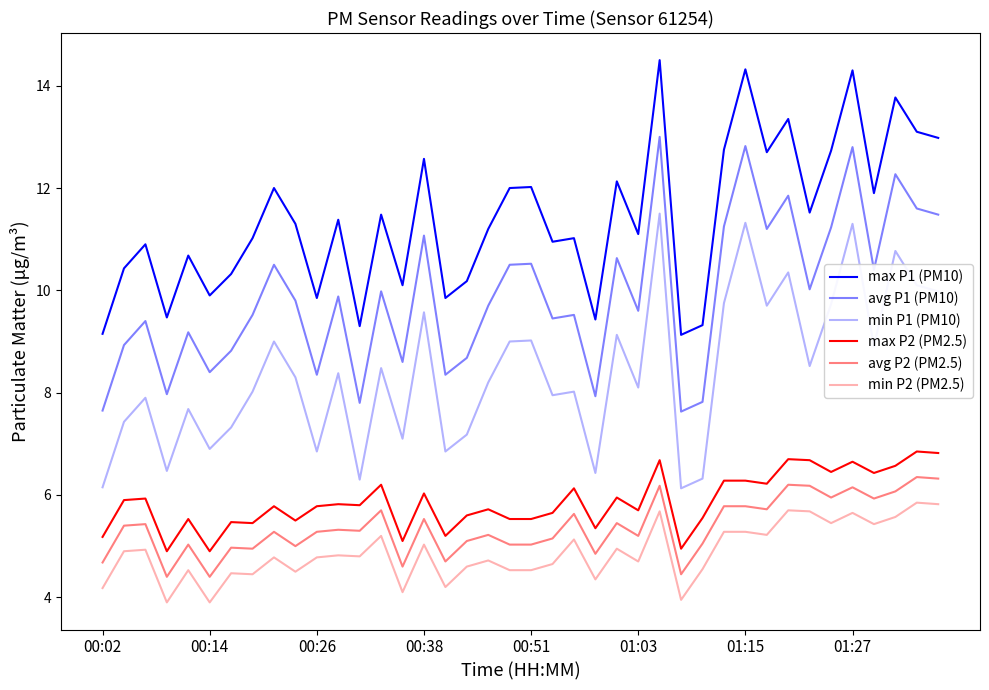

Reading left to right, list all the values displayed in this chart.

max P1 (PM10): 9.2	10.4	10.9	9.5	10.7	9.9	10.3	11.0	12.0	11.3	9.8	11.4	9.3	11.5	10.1	12.6	9.8	10.2	11.2	12.0	12.0	10.9	11.0	9.4	12.1	11.1	14.5	9.1	9.3	12.8	14.3	12.7	13.3	11.5	12.7	14.3	11.9	13.8	13.1	13.0
avg P1 (PM10): 7.7	8.9	9.4	8.0	9.2	8.4	8.8	9.5	10.5	9.8	8.3	9.9	7.8	10.0	8.6	11.1	8.3	8.7	9.7	10.5	10.5	9.4	9.5	7.9	10.6	9.6	13.0	7.6	7.8	11.2	12.8	11.2	11.8	10.0	11.2	12.8	10.4	12.3	11.6	11.5
min P1 (PM10): 6.2	7.4	7.9	6.5	7.7	6.9	7.3	8.0	9.0	8.3	6.8	8.4	6.3	8.5	7.1	9.6	6.8	7.2	8.2	9.0	9.0	7.9	8.0	6.4	9.1	8.1	11.5	6.1	6.3	9.8	11.3	9.7	10.3	8.5	9.7	11.3	8.9	10.8	10.1	10.0
max P2 (PM2.5): 5.2	5.9	5.9	4.9	5.5	4.9	5.5	5.5	5.8	5.5	5.8	5.8	5.8	6.2	5.1	6.0	5.2	5.6	5.7	5.5	5.5	5.7	6.1	5.3	6.0	5.7	6.7	5.0	5.5	6.3	6.3	6.2	6.7	6.7	6.5	6.7	6.4	6.6	6.8	6.8
avg P2 (PM2.5): 4.7	5.4	5.4	4.4	5.0	4.4	5.0	5.0	5.3	5.0	5.3	5.3	5.3	5.7	4.6	5.5	4.7	5.1	5.2	5.0	5.0	5.2	5.6	4.8	5.5	5.2	6.2	4.5	5.0	5.8	5.8	5.7	6.2	6.2	6.0	6.2	5.9	6.1	6.3	6.3
min P2 (PM2.5): 4.2	4.9	4.9	3.9	4.5	3.9	4.5	4.5	4.8	4.5	4.8	4.8	4.8	5.2	4.1	5.0	4.2	4.6	4.7	4.5	4.5	4.7	5.1	4.3	5.0	4.7	5.7	4.0	4.5	5.3	5.3	5.2	5.7	5.7	5.5	5.7	5.4	5.6	5.8	5.8